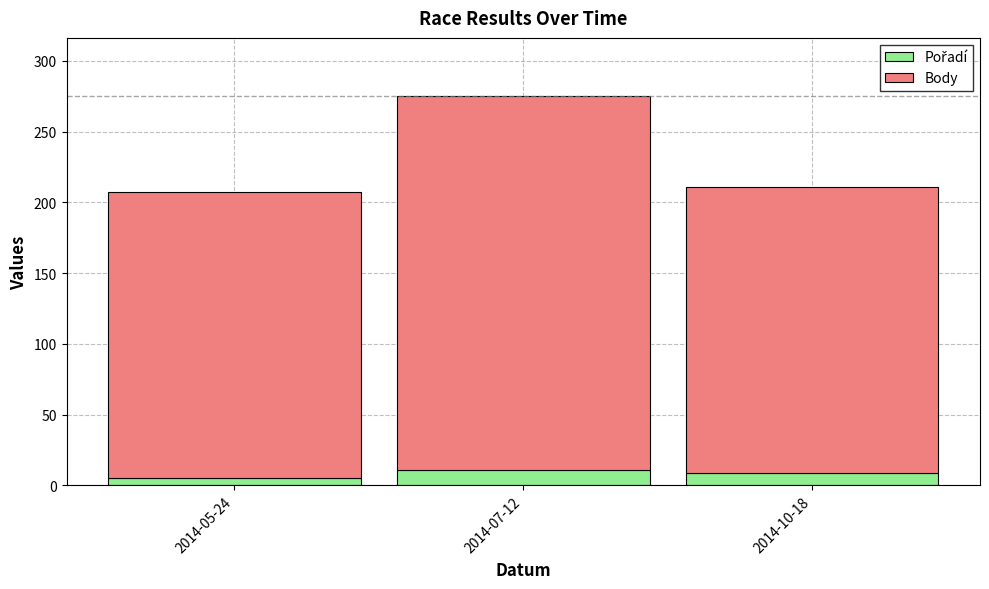

How many distinct data groups are displayed?

2